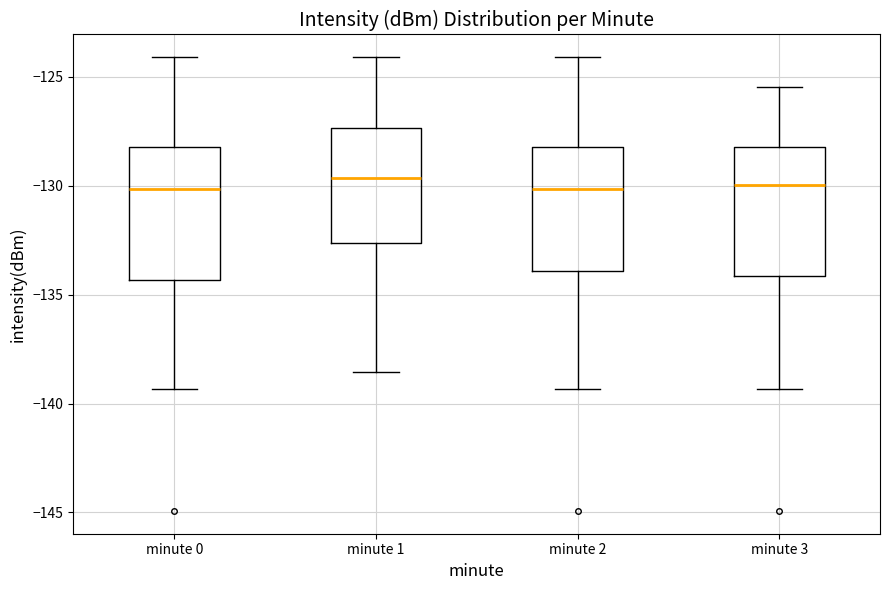

Where does the upper whisker of the box for minute 3 end on the y-axis? The values are not printed on the chart, so give them approximately, as read against the axis.

-125.5